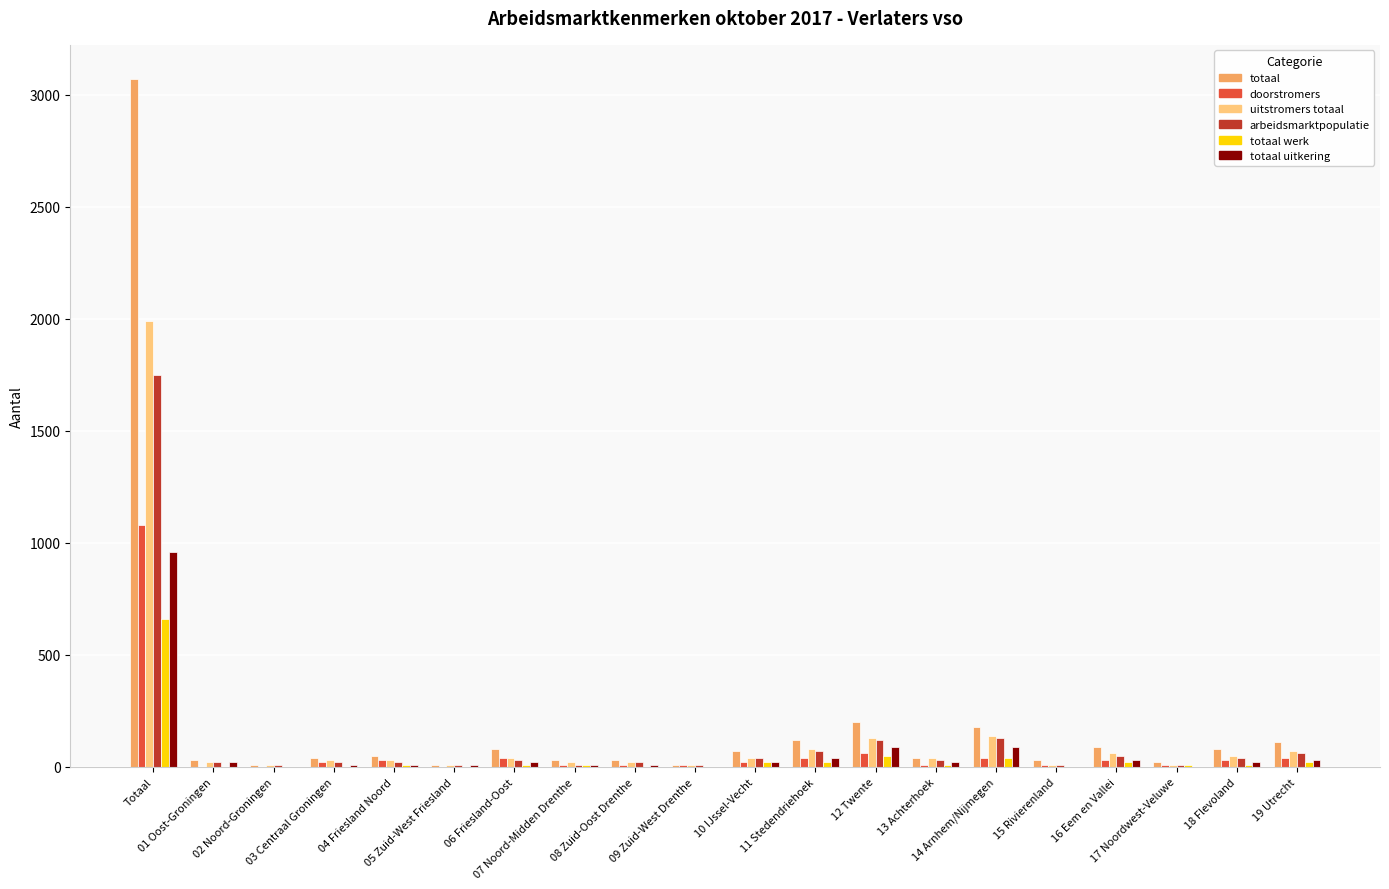

What is the maximum value shown in the chart?

3070